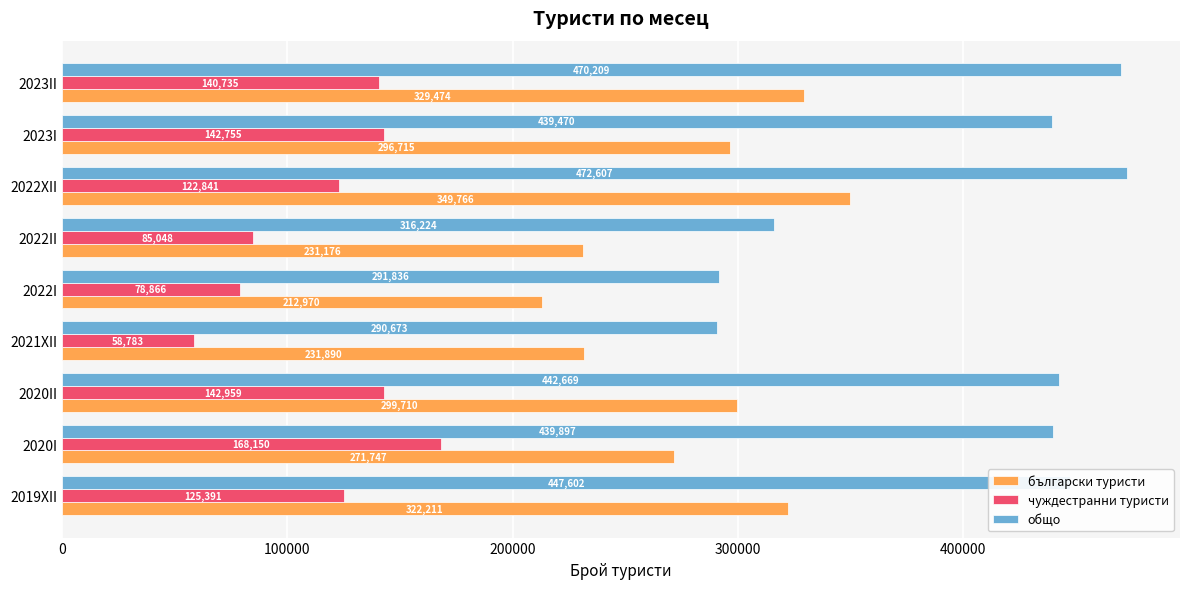

What is the maximum value shown in the chart?

472607